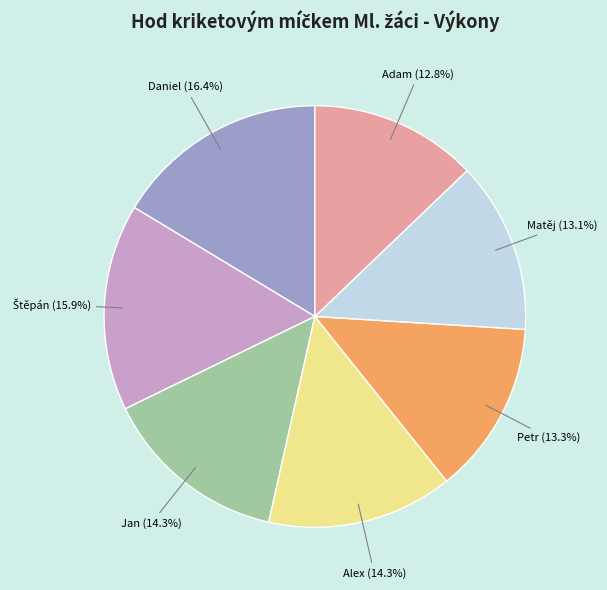

Is there any slice that represents more than half of the pie?

No